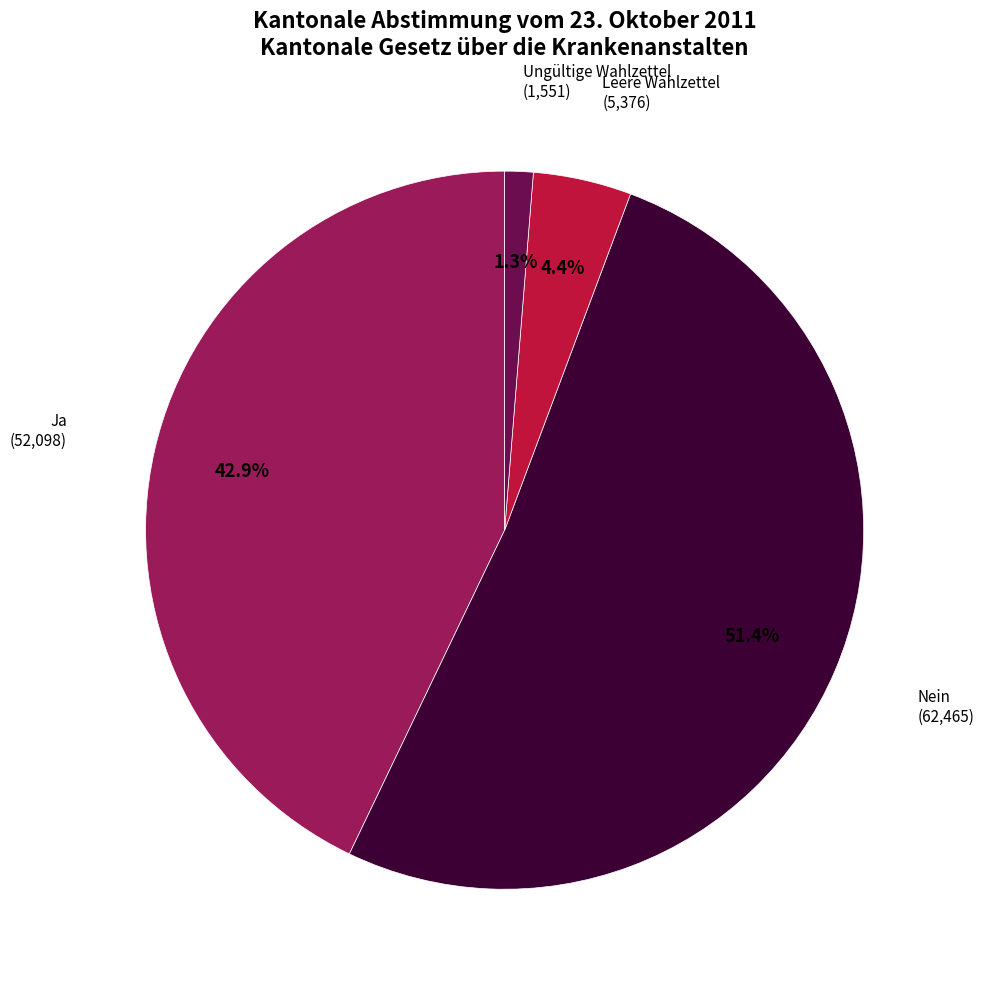

Is it true that Ungültige Wahlzettel is 1% of the pie?

True